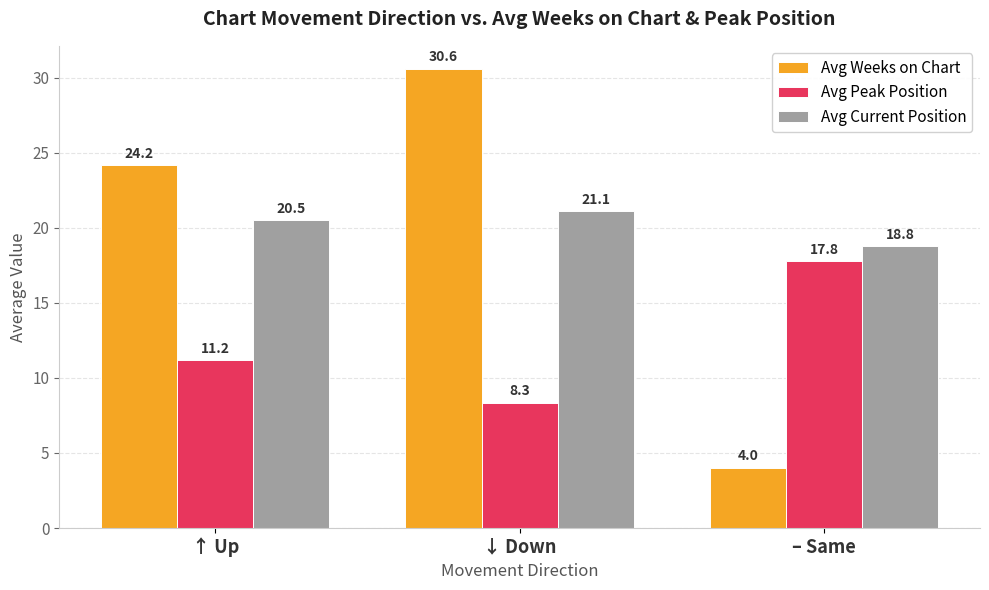

What is the sum of all Avg Current Position values?

60.3